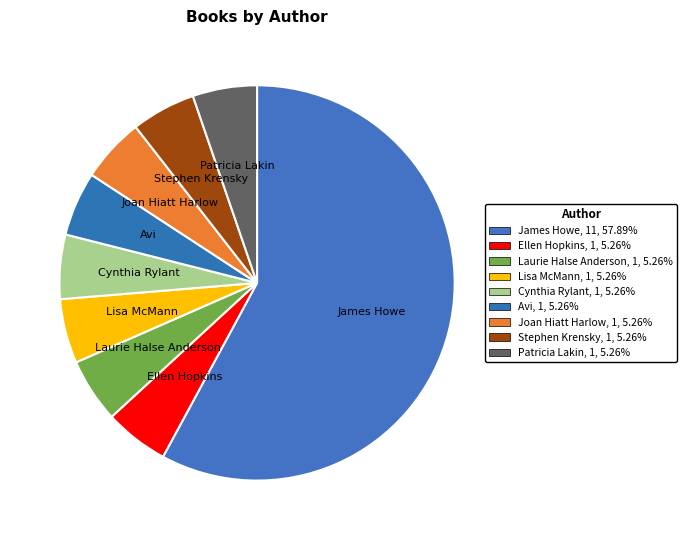

How many segments does this pie chart have?

9